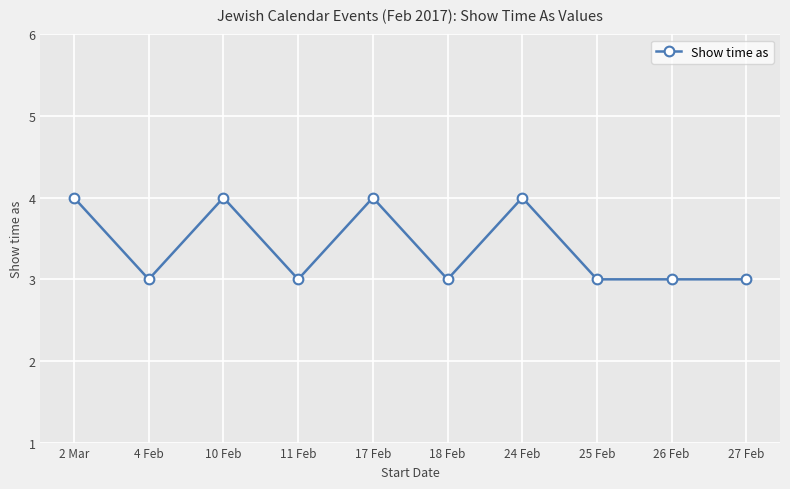

What is the label of the 6th point from the right?

17 Feb